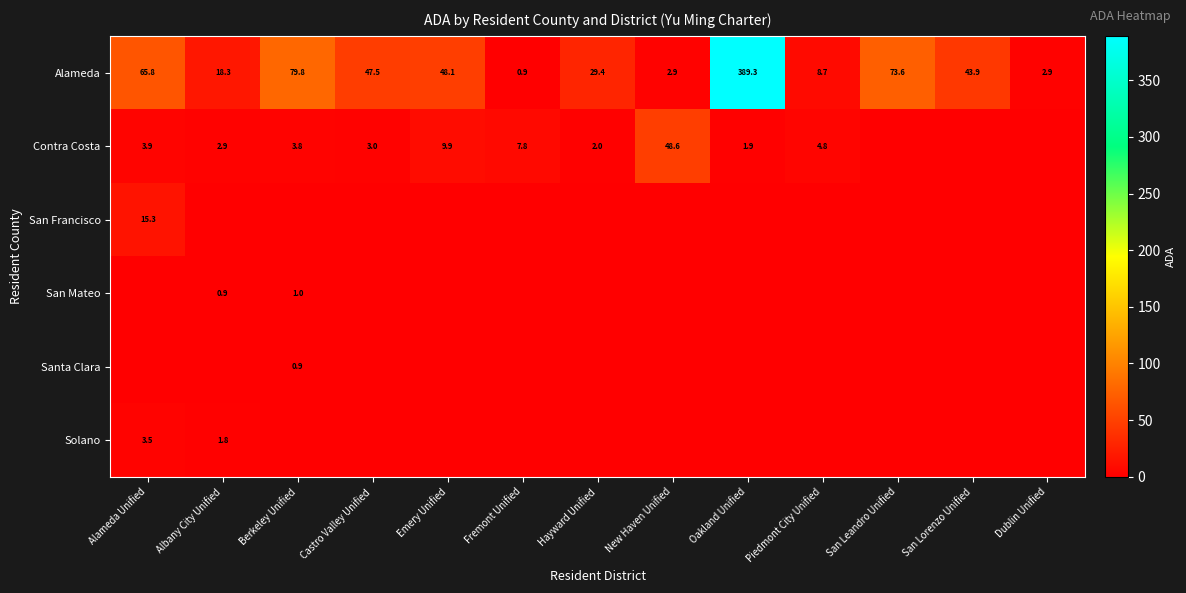

At which label does Alameda first exceed 43?

Alameda Unified